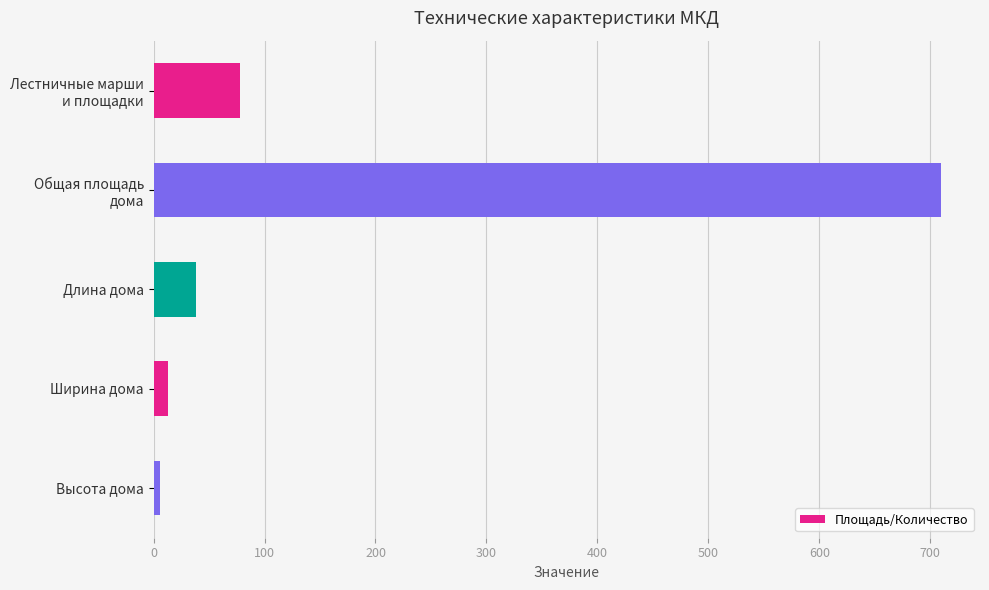

The chart shows a value of 38.0 at Длина дома. True or false?

True